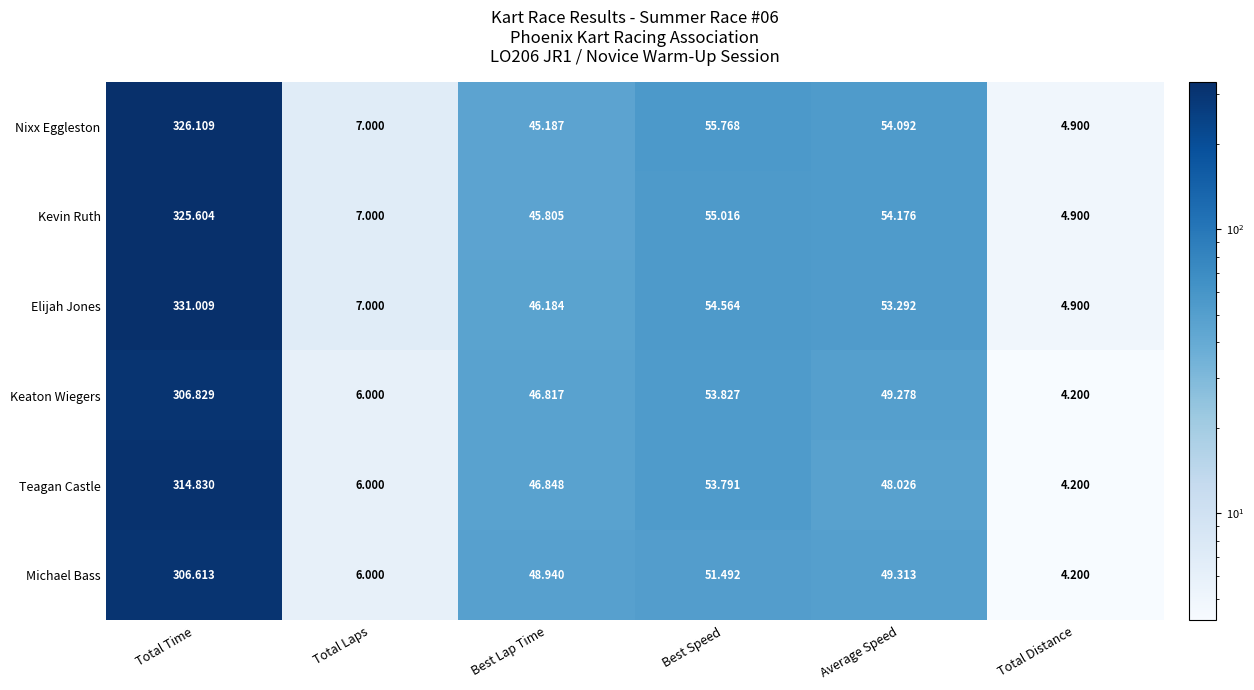

Which series has the widest spread of values?

Elijah Jones